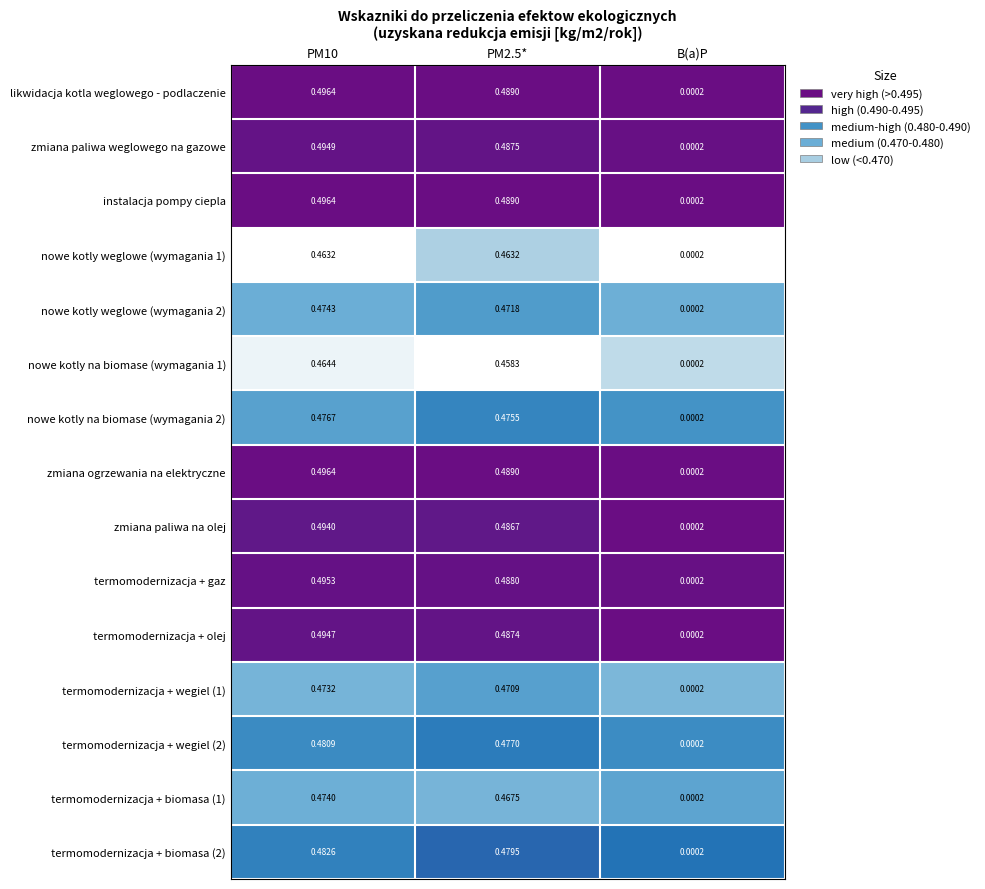

Count the number of data series in this chart.

15